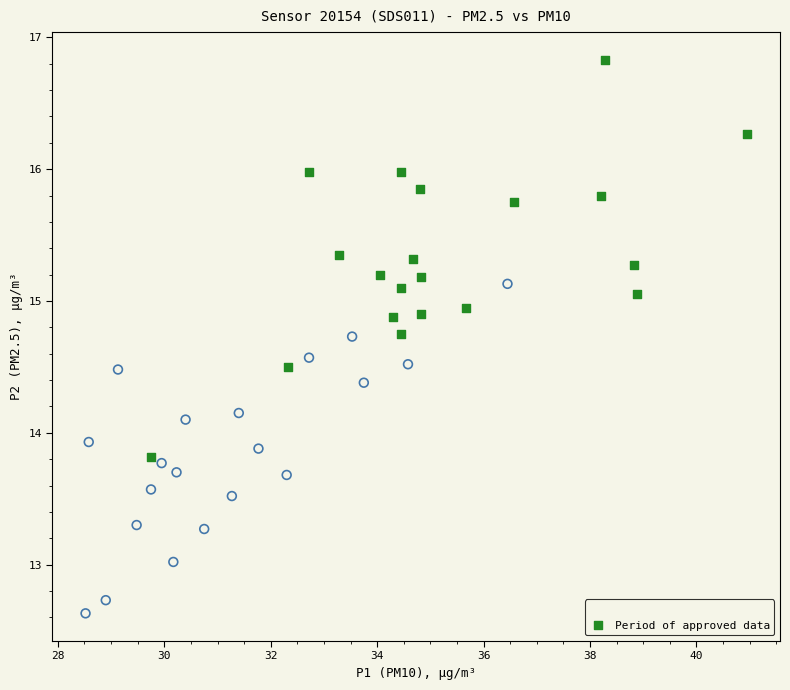

What are all the series names shown in the legend?

P1 vs P2 (first half), Period of approved data